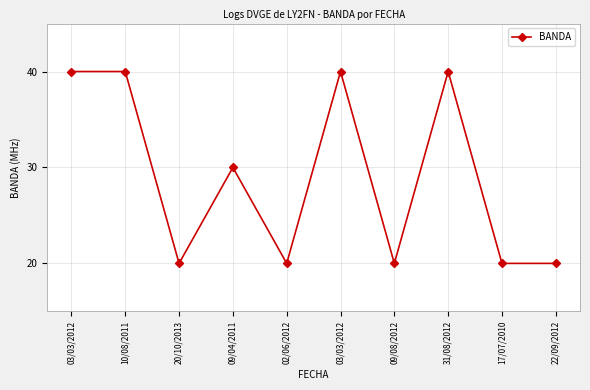

Which category has the highest value across all series?

03/03/2012